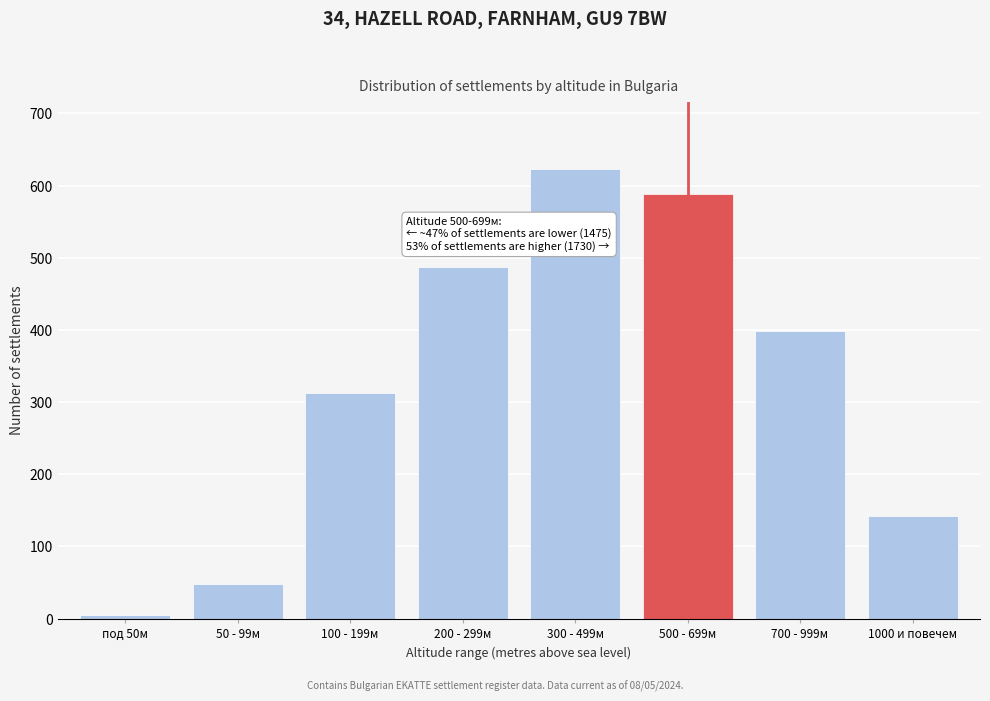

Reading left to right, what are all the values shown in this chart?

под 50м=5	50 - 99м=48	100 - 199м=312	200 - 299м=487	300 - 499м=623	500 - 699м=589	700 - 999м=398	1000 и повечем=142